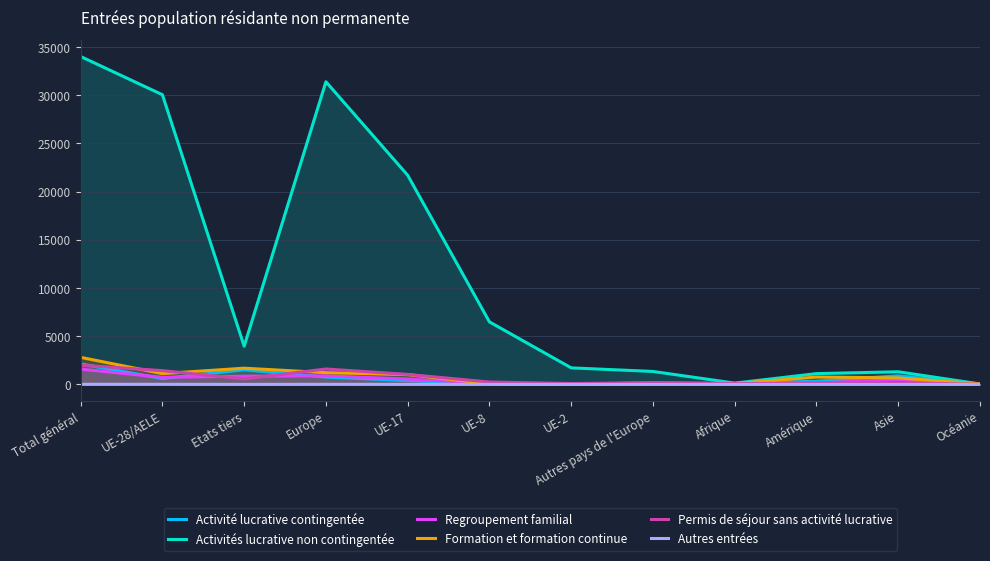

The Activités lucrative non contingentée series shows 1717 at UE-2. True or false?

True